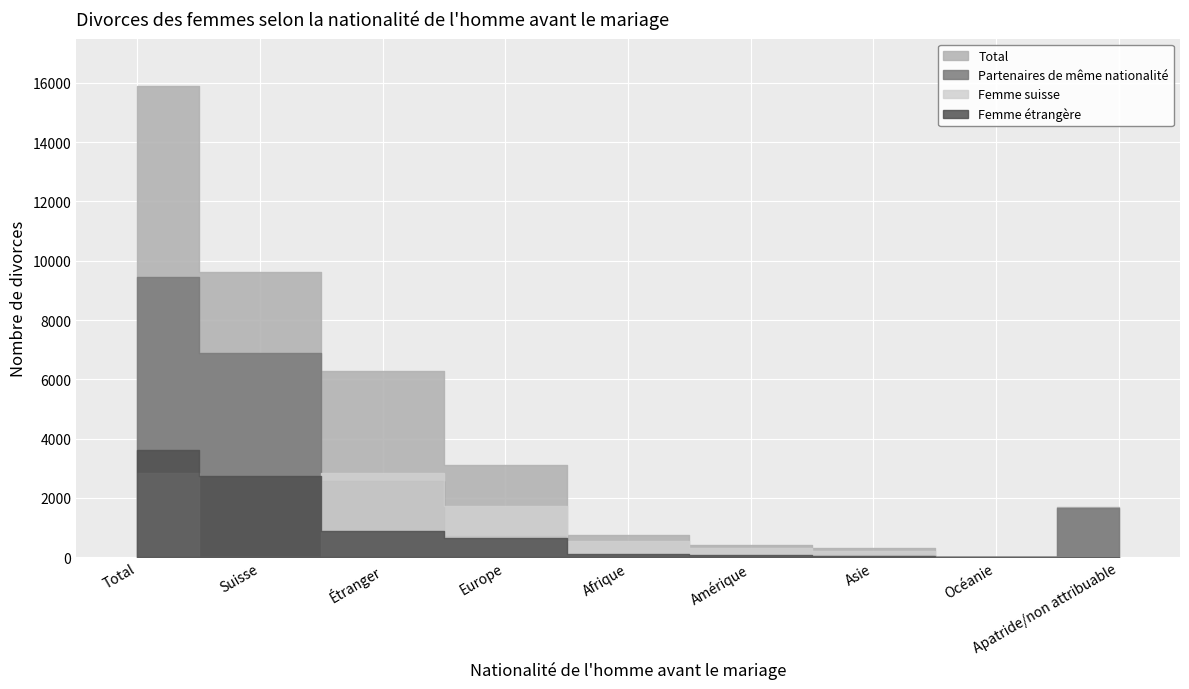

Reading left to right, list all the values displayed in this chart.

Total: 15906	9629	6277	3112	743	411	318	15	1678
Partenaires de même nationalité: 9459	6902	2557	721	82	39	66	0	1649
Femme suisse: 2835	0	2835	1741	559	310	202	14	9
Femme étrangère: 3612	2727	885	650	102	62	50	1	20